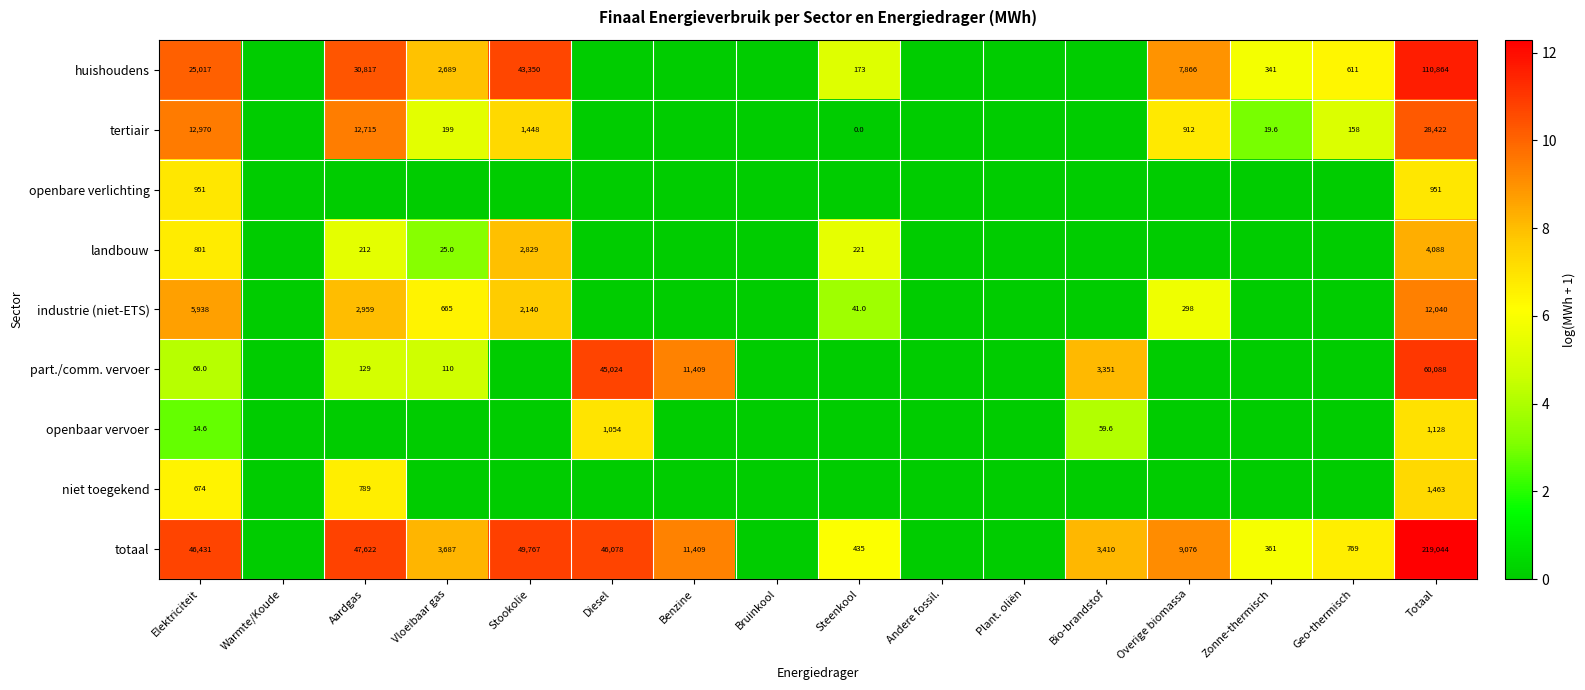

The part./comm. vervoer series shows 60088.0 at Totaal. True or false?

True